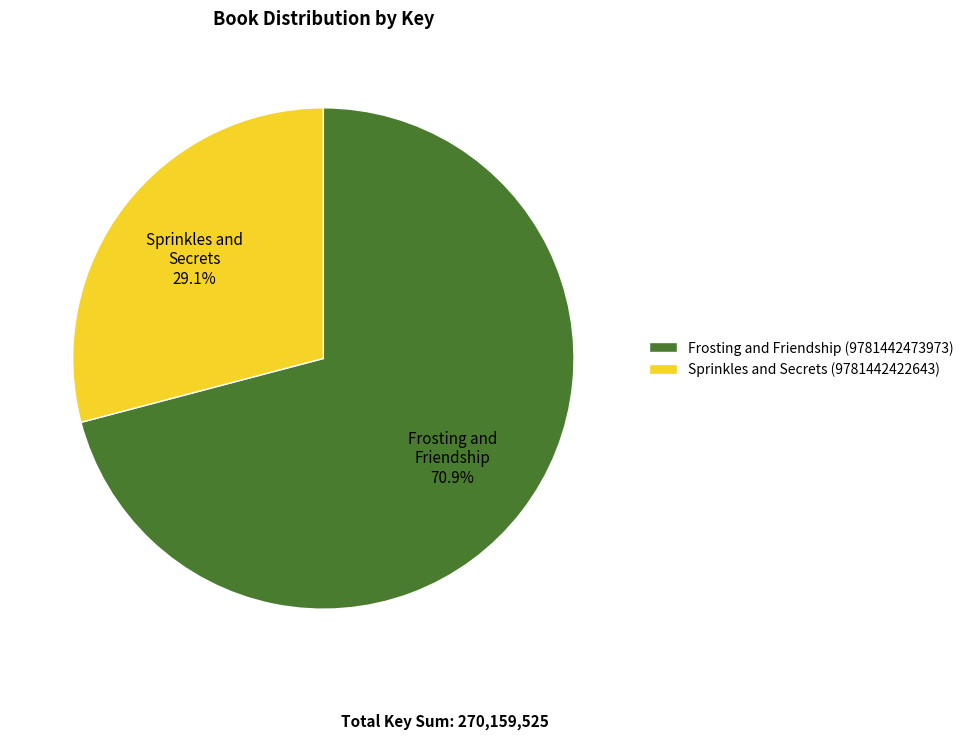

Which slice represents more than half of the pie?

Frosting and Friendship 70.9%